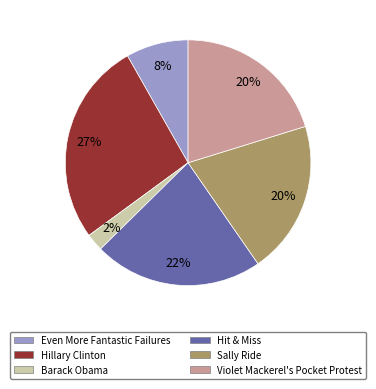

To the nearest percent, what is the difference between the largest and smallest slice percentages?

25%